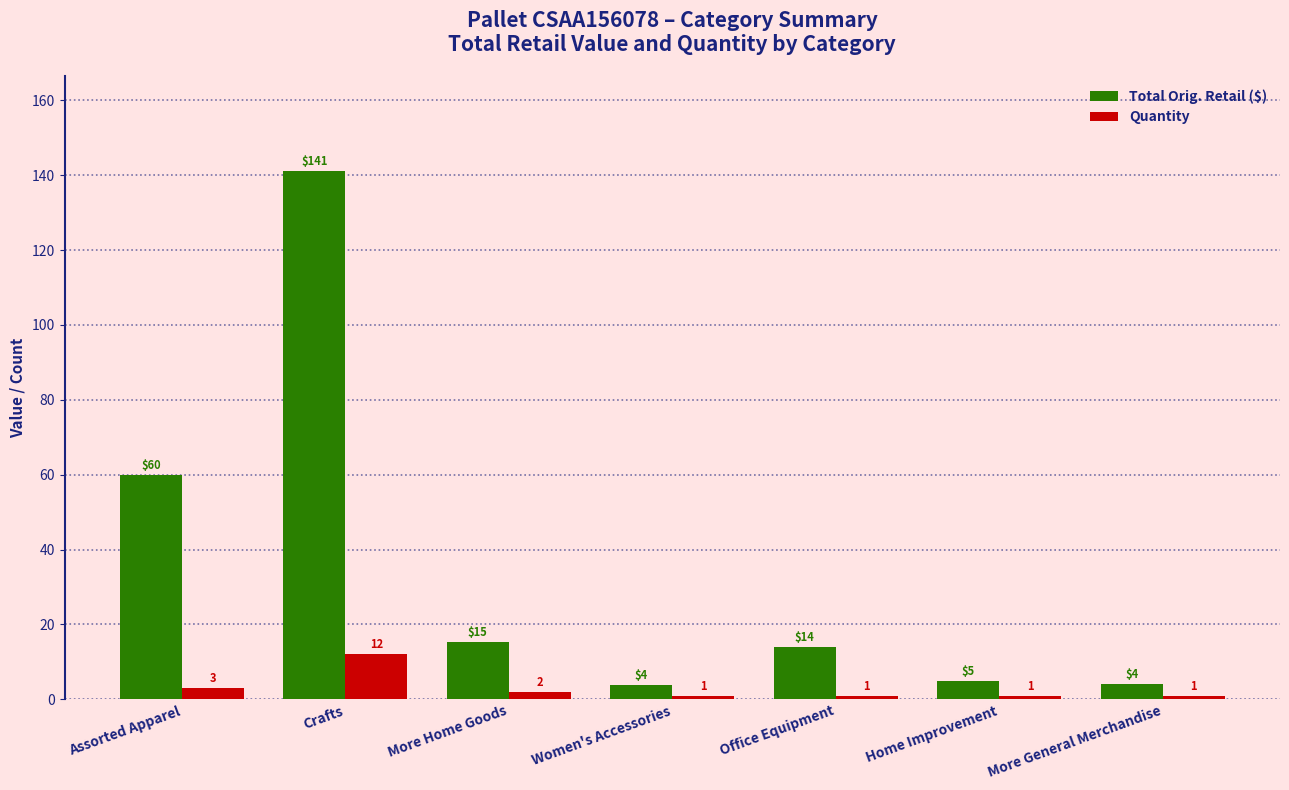

At Crafts, list the series in order from smallest to largest.

Quantity, Total Orig. Retail ($)